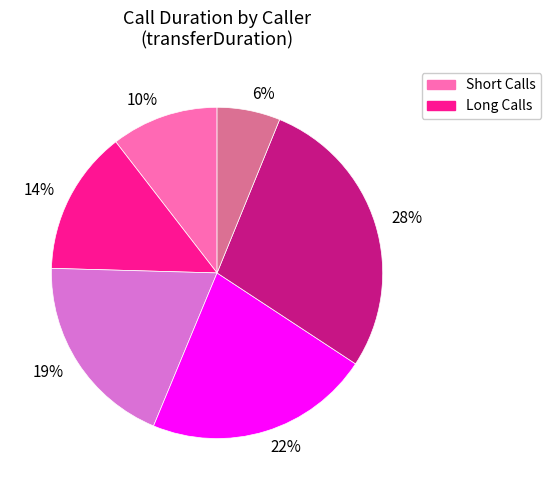

Does any single category account for the majority?

No